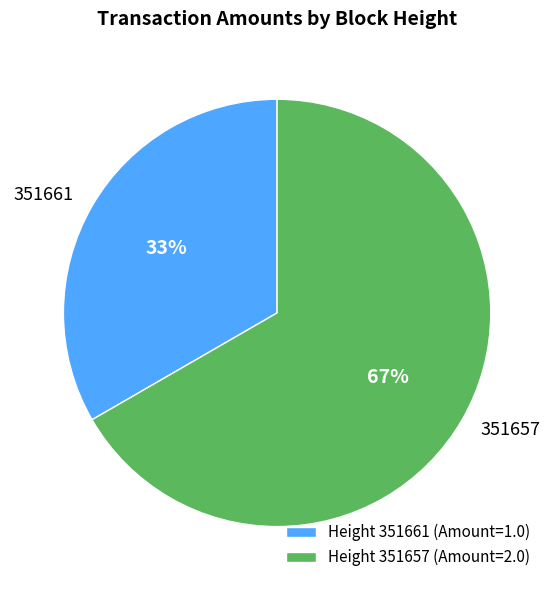

Count the number of slices in the pie.

2